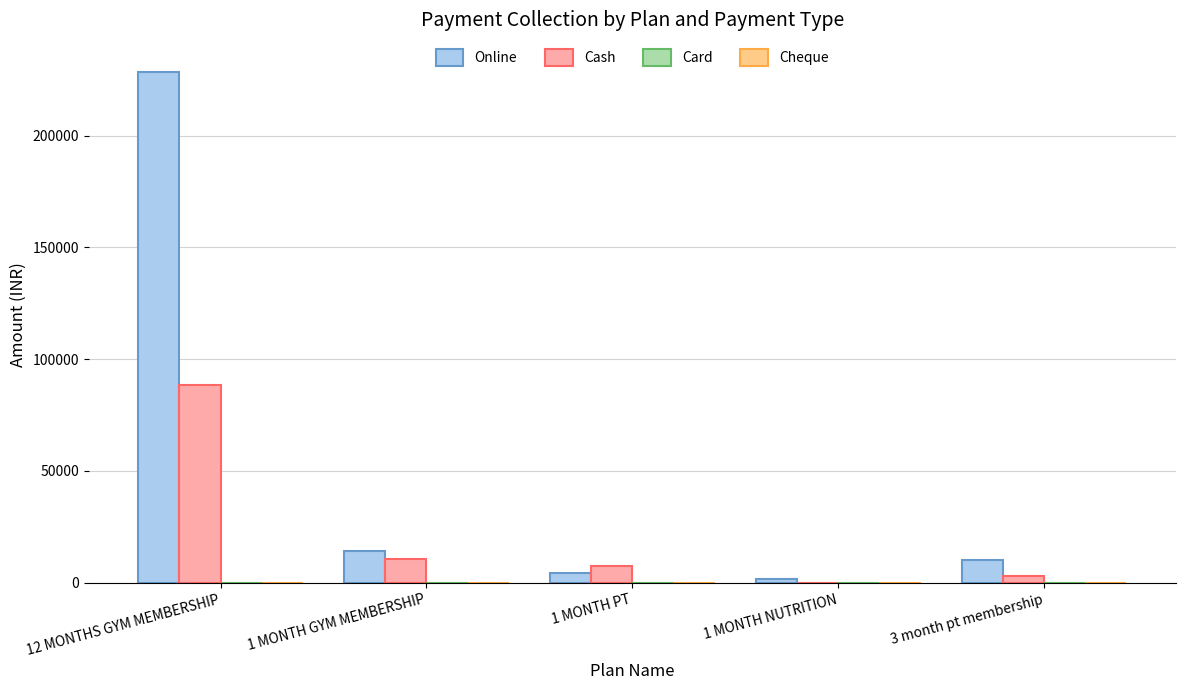

How many distinct data groups are displayed?

2